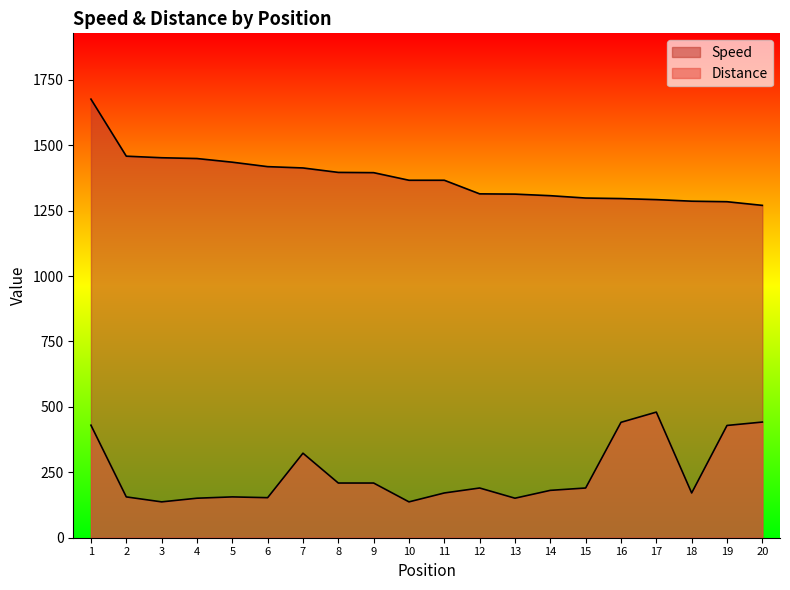

Which series changed the most between 13 and 17?

Distance